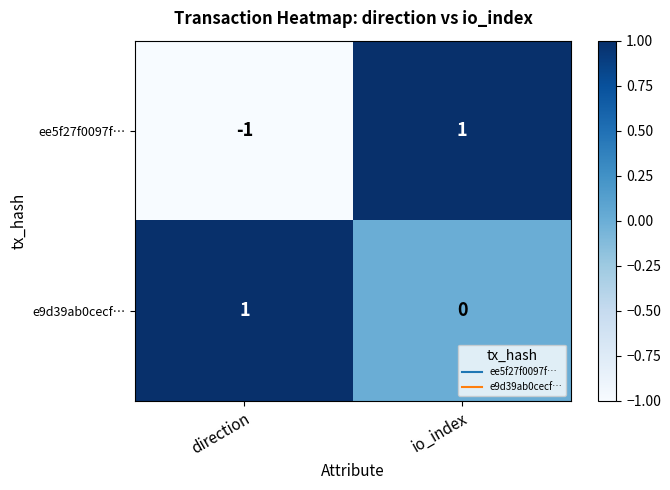

What is the total value across all series at io_index?

1